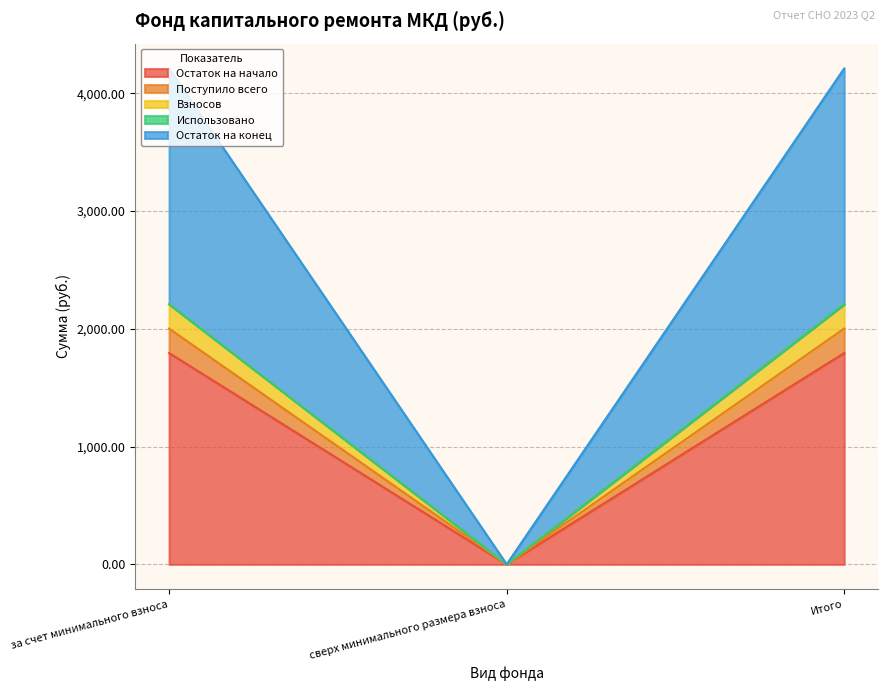

True or false: Поступило всего has a value of 2001.2 at Итого.

True